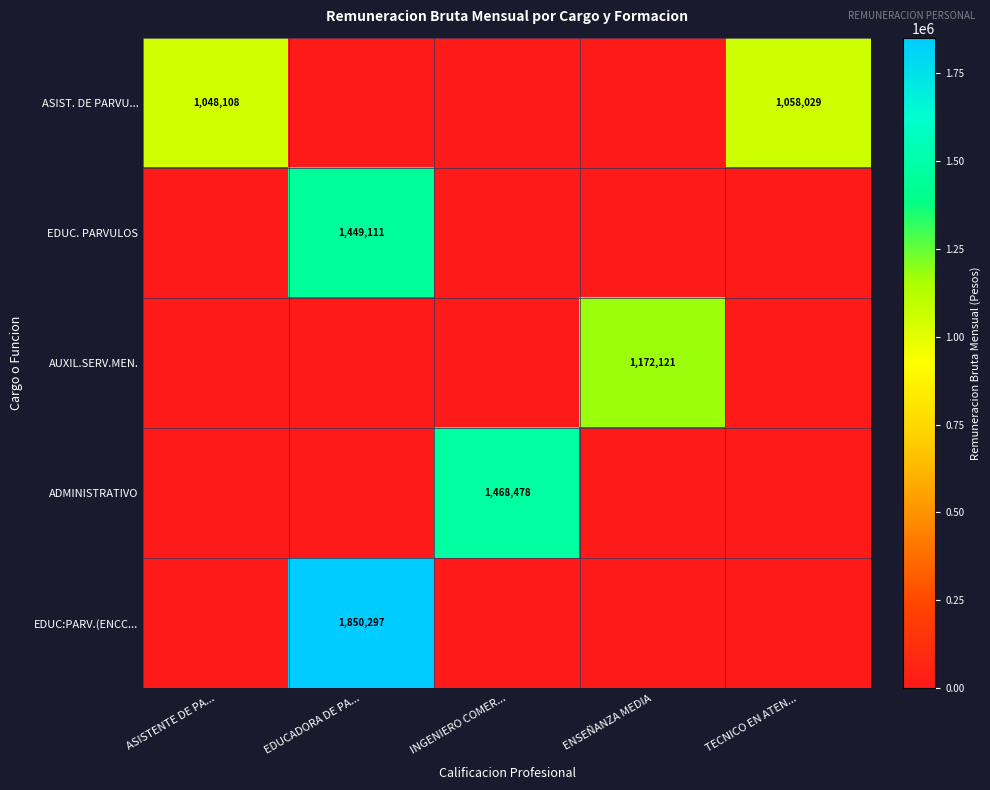

The EDUC:PARV.(ENCC... series shows 0 at ASISTENTE DE PA.... True or false?

True